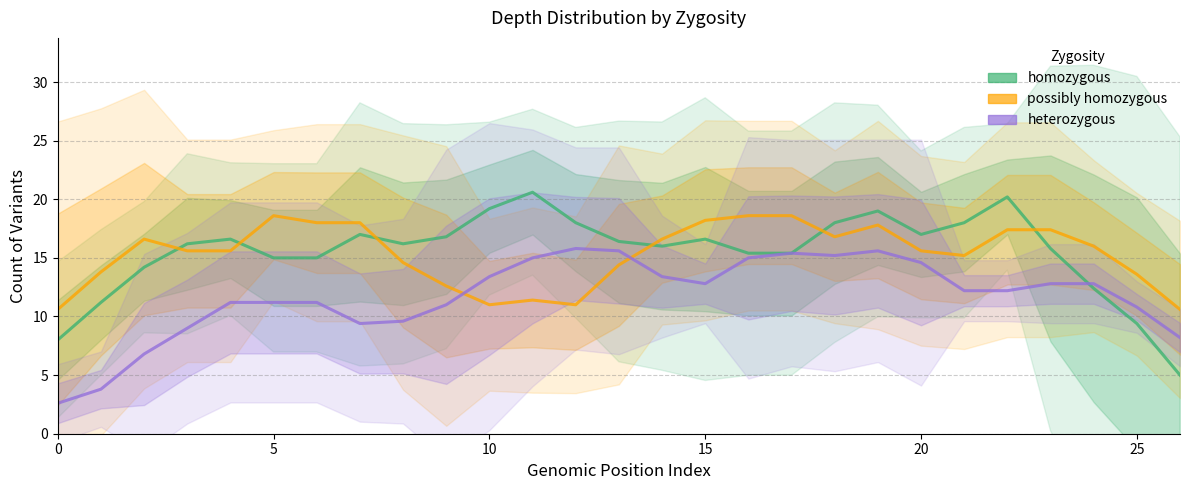

Is this an area chart (filled region under the line)?

No